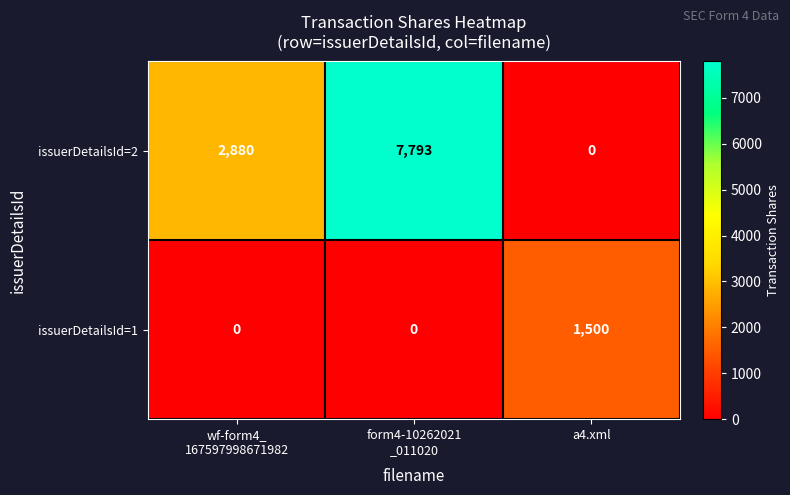

What is the sum of all issuerDetailsId=2 values?

10673